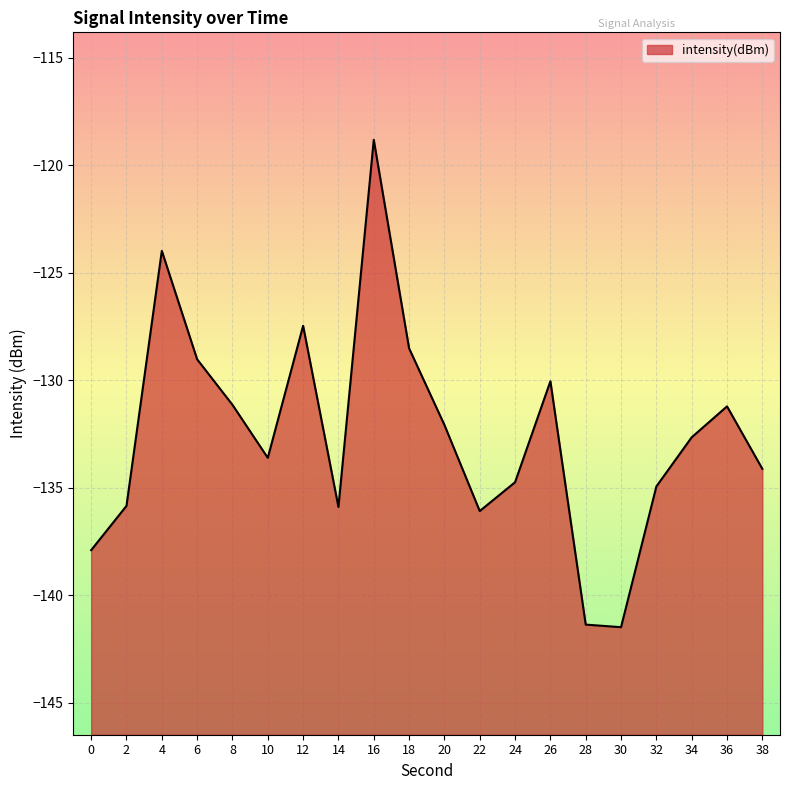

How many interior local peaks (higher than both neighbors) does the data have?

5